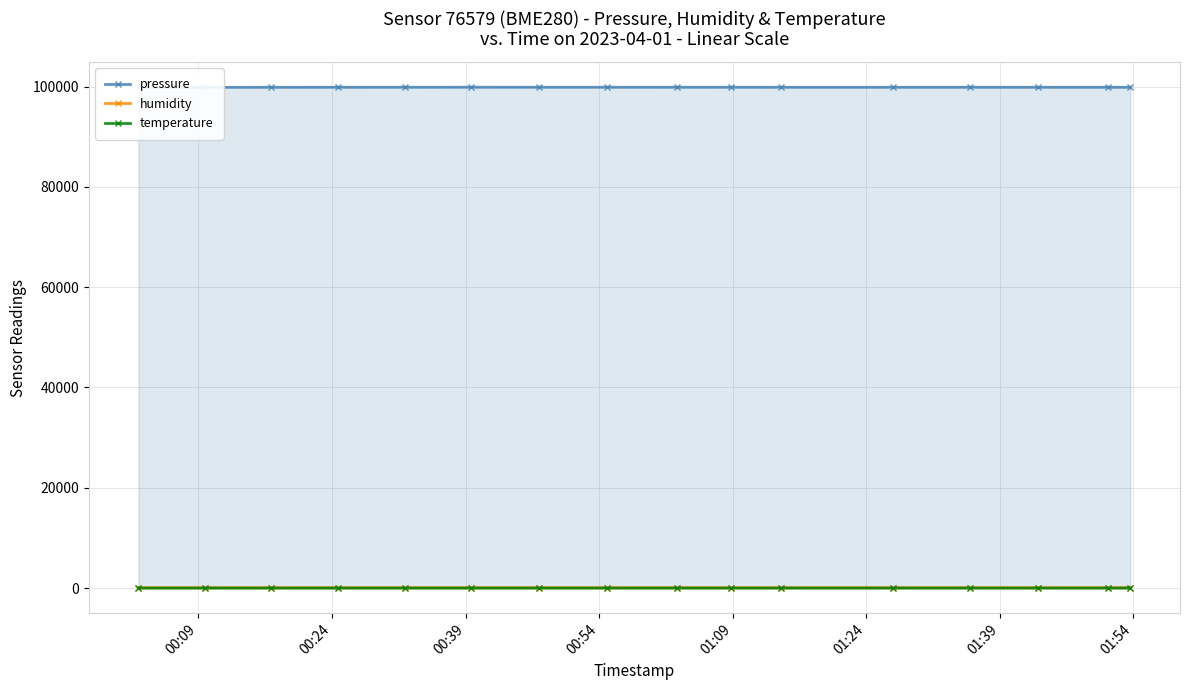

True or false: temperature has more than 2 points higher than both neighbors.

True